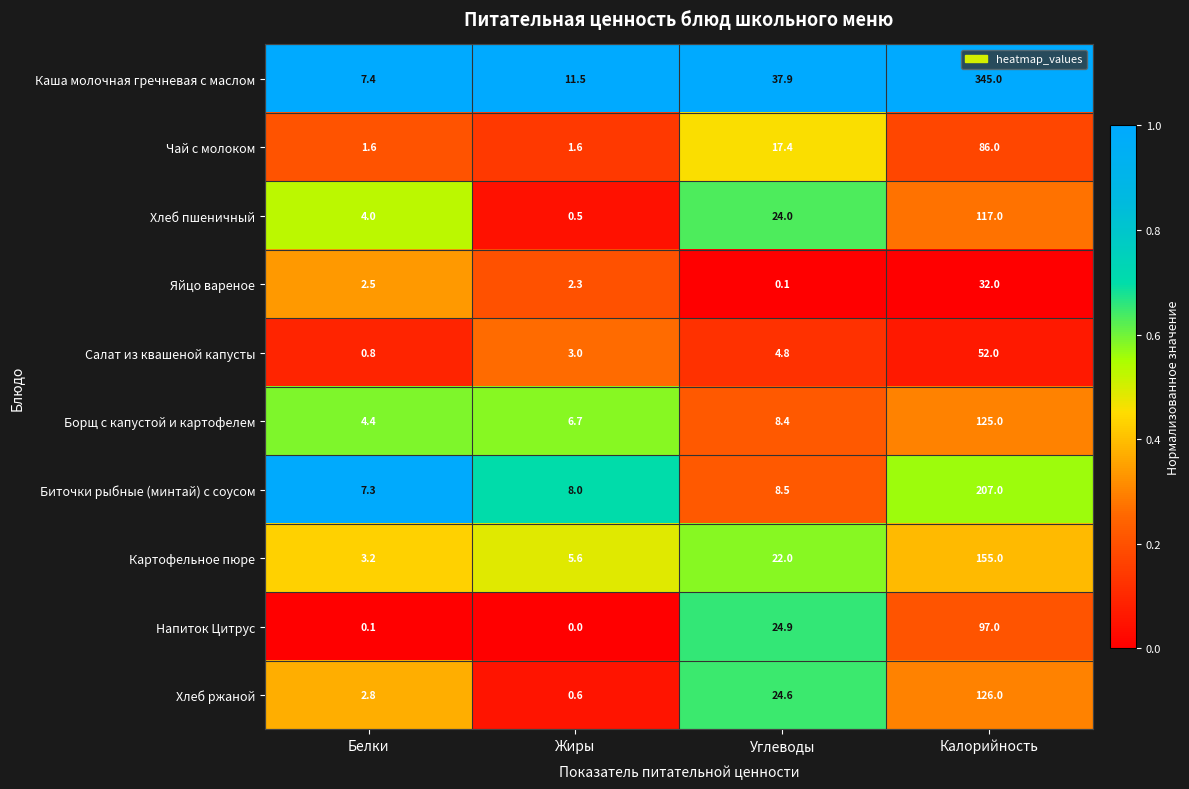

Which series changed the most between Белки and Жиры?

Каша молочная гречневая с маслом